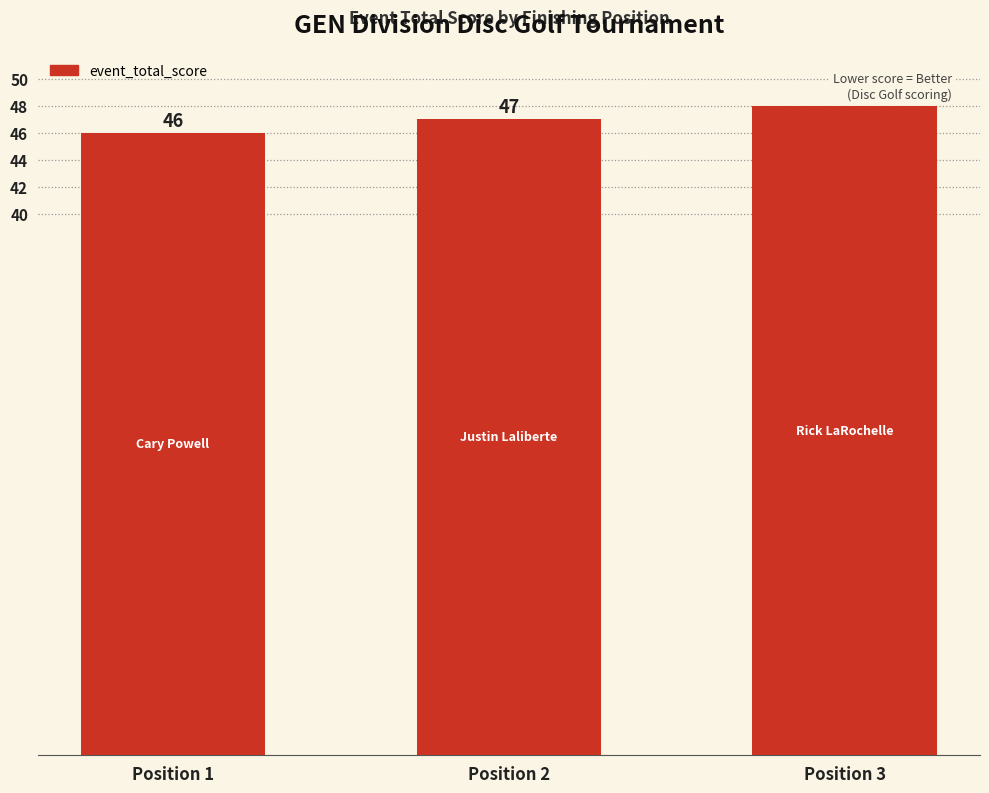

What is the difference between the second highest and minimum values?

1